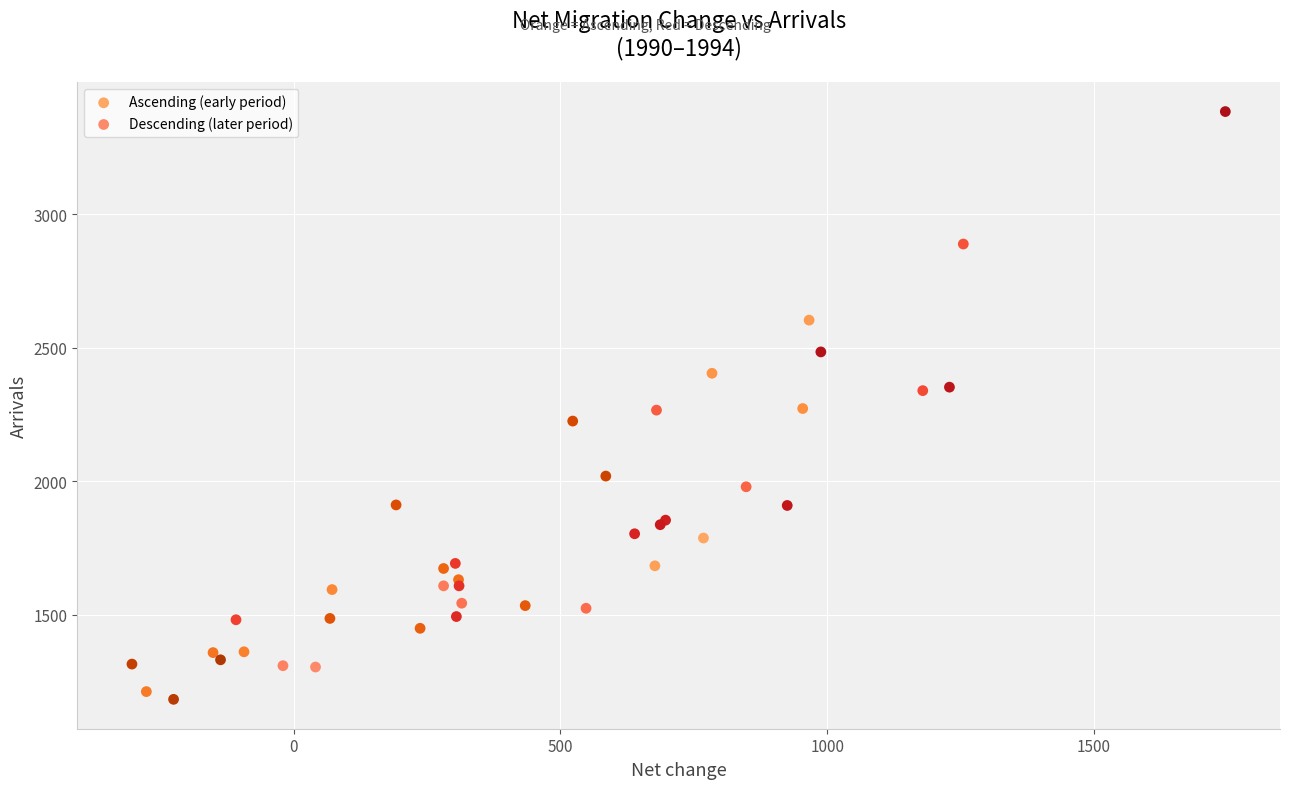

Which series reaches the maximum Y coordinate?

Descending (later period)